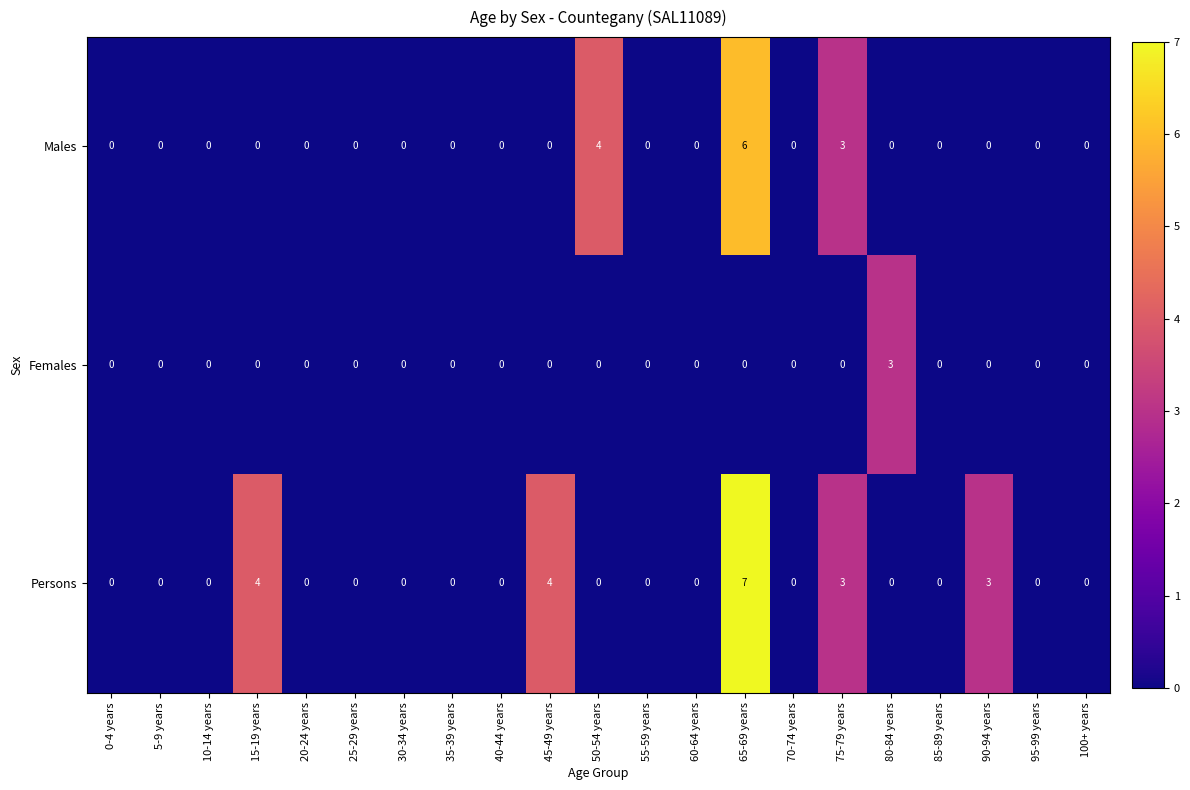

What is the greatest value displayed?

7